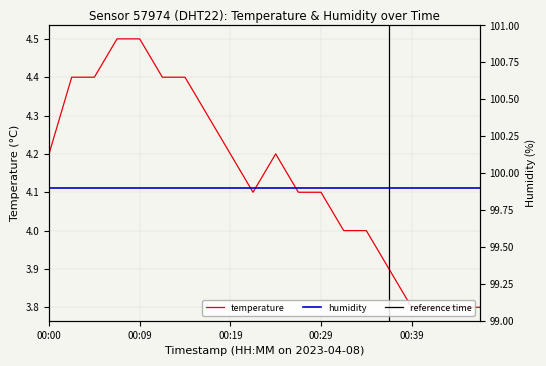

How many points are lower than both their immediate neighbors (excluding endpoints)?

1